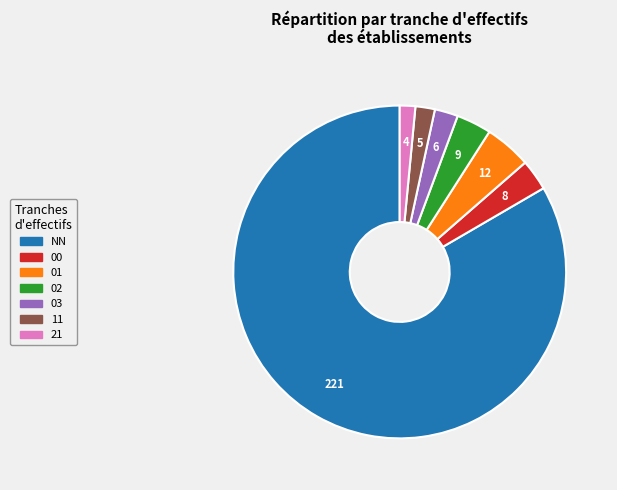

What is the ratio of the value at 11 to the value at 02?

0.6